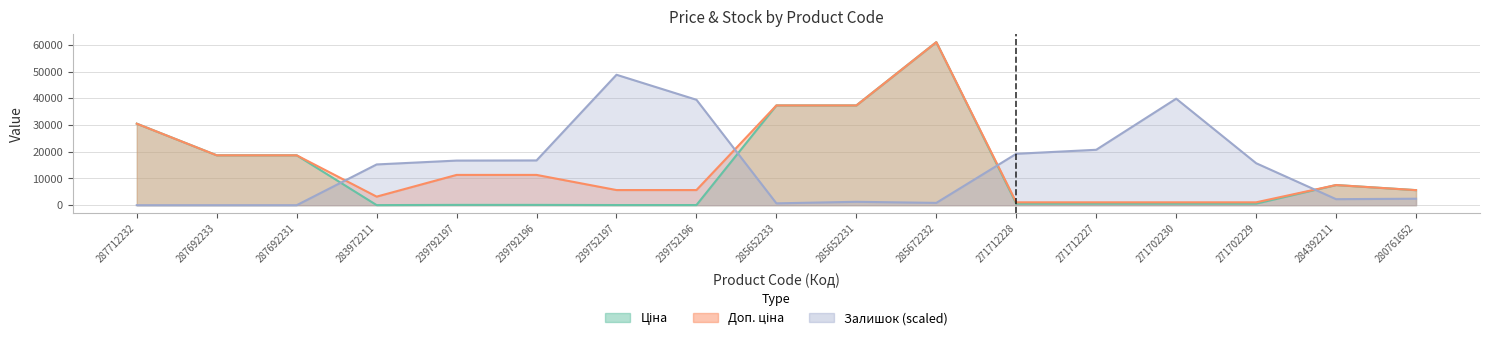

What is the total value across all series at 239752196?

45183.9